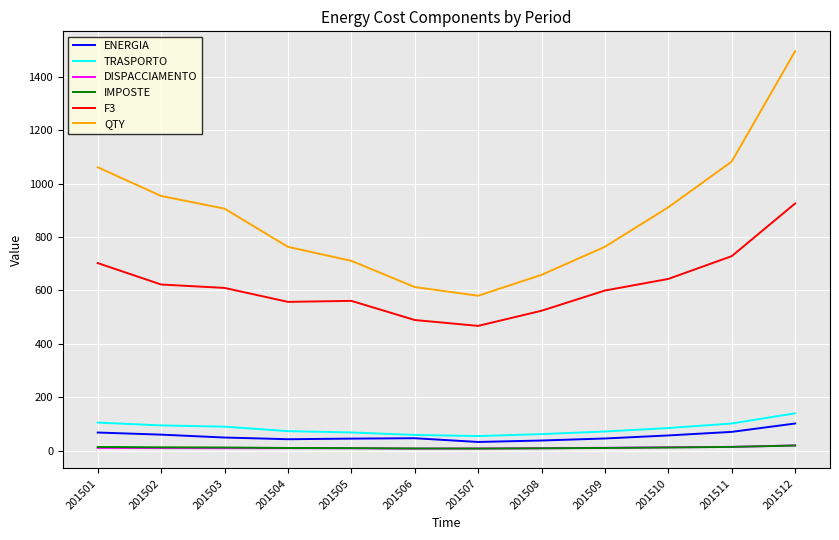

Which category has the highest value across all series?

201512